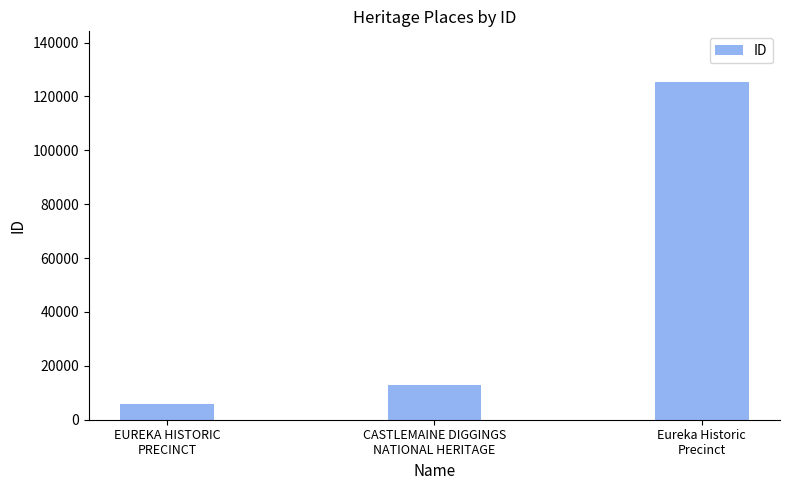

What is the greatest value displayed?

125351